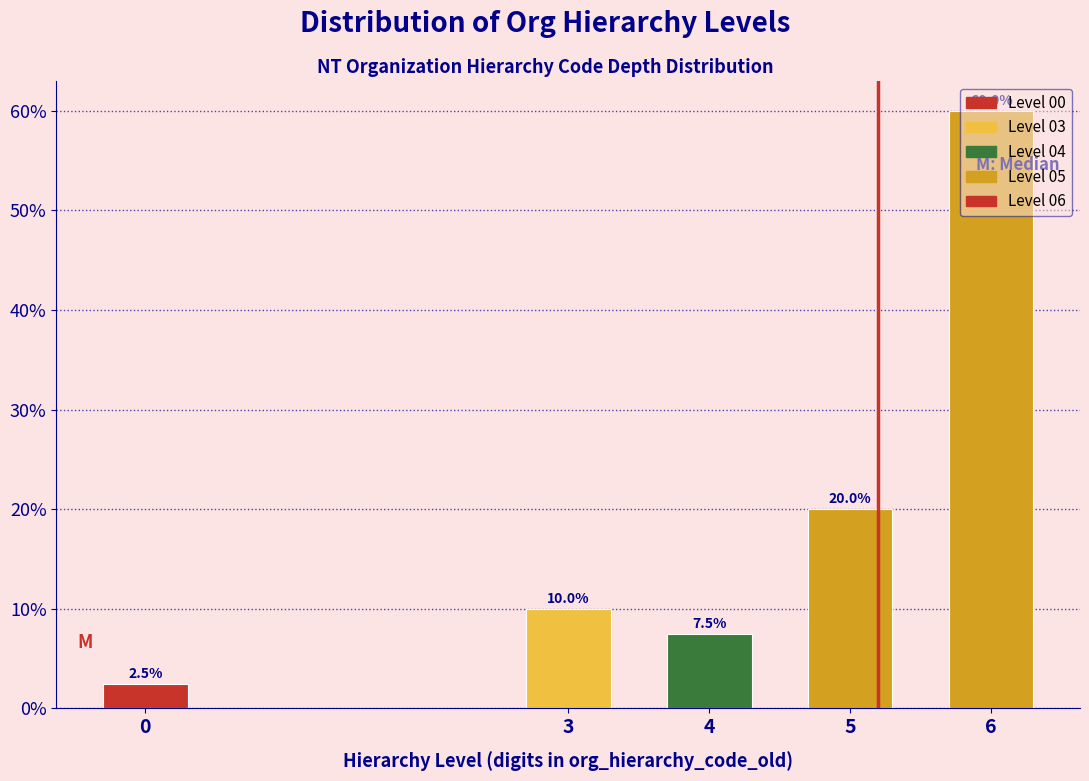

List the labels in order of value, largest first.

6, 5, 3, 4, 0